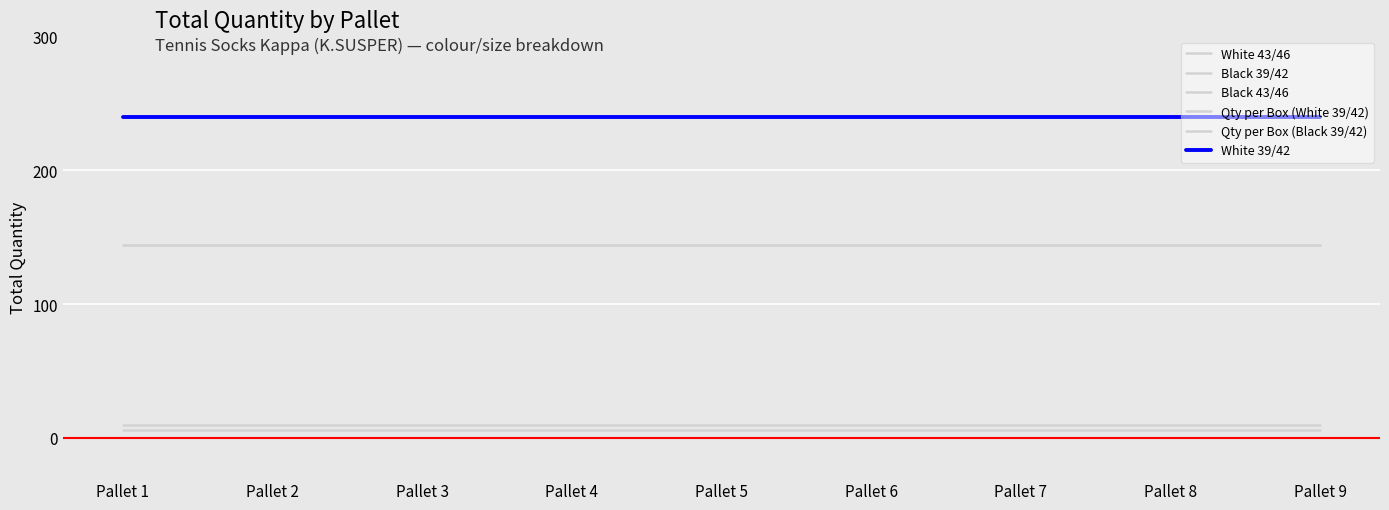

What is the total value across all series at Pallet 8?

784